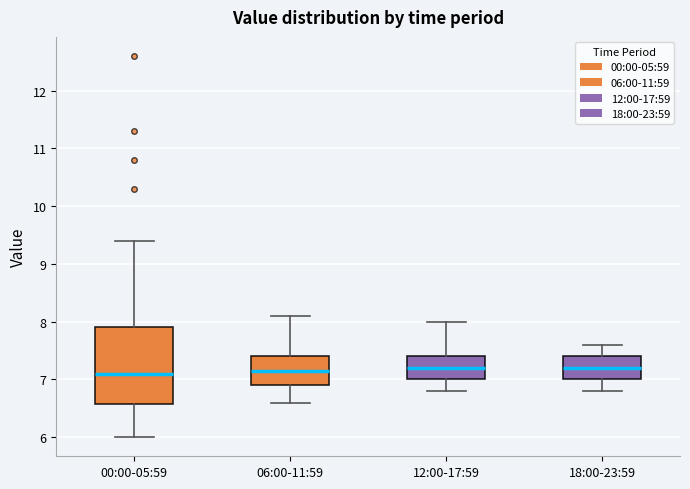

Reading left to right, read every box against the y-axis: the position of its median line, the range the box covers, and the ends of its whiskers. The values are not printed on the chart, so give them approximately, as read against the axis.

00:00-05:59: median 7.1, box 6.6 to 7.9, whiskers 6.0 to 9.4
06:00-11:59: median 7.2, box 6.9 to 7.4, whiskers 6.6 to 8.1
12:00-17:59: median 7.2, box 7.0 to 7.4, whiskers 6.8 to 8.0
18:00-23:59: median 7.2, box 7.0 to 7.4, whiskers 6.8 to 7.6